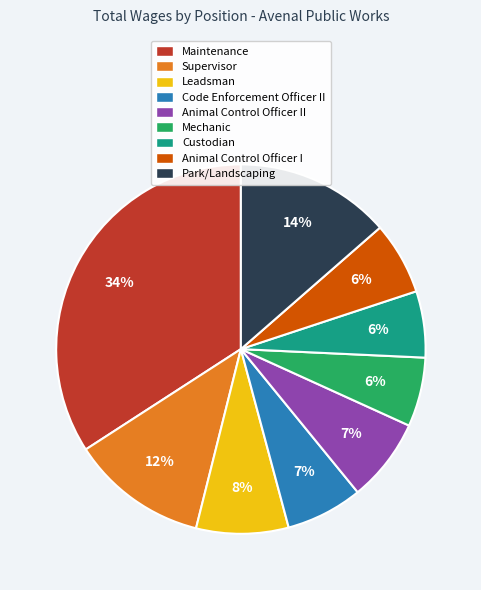

Is there a majority slice in this chart?

No